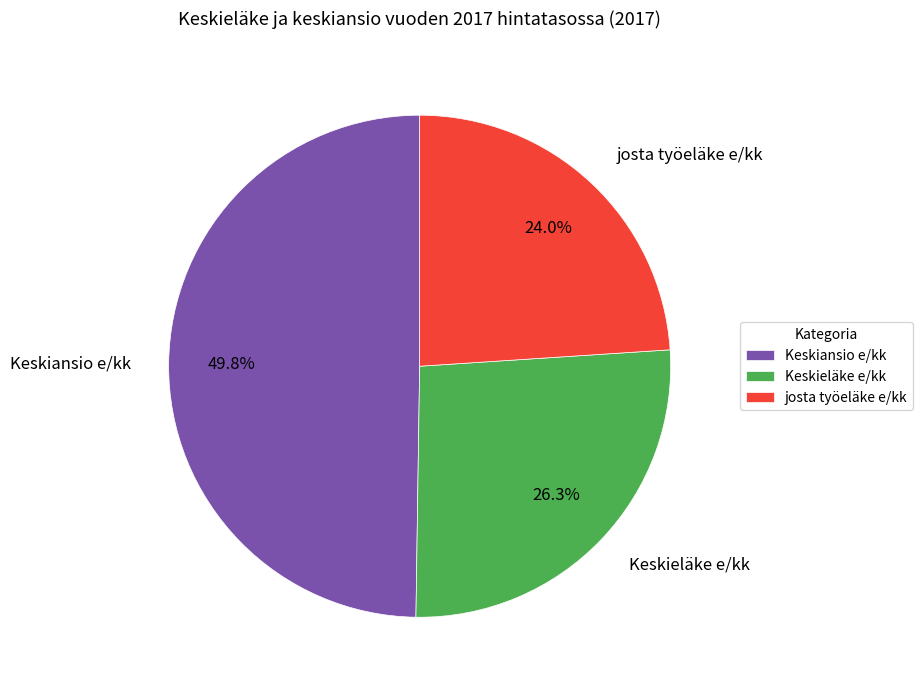

Approximately how many times larger is the value at Keskiansio e/kk compared to Keskieläke e/kk?

1.9